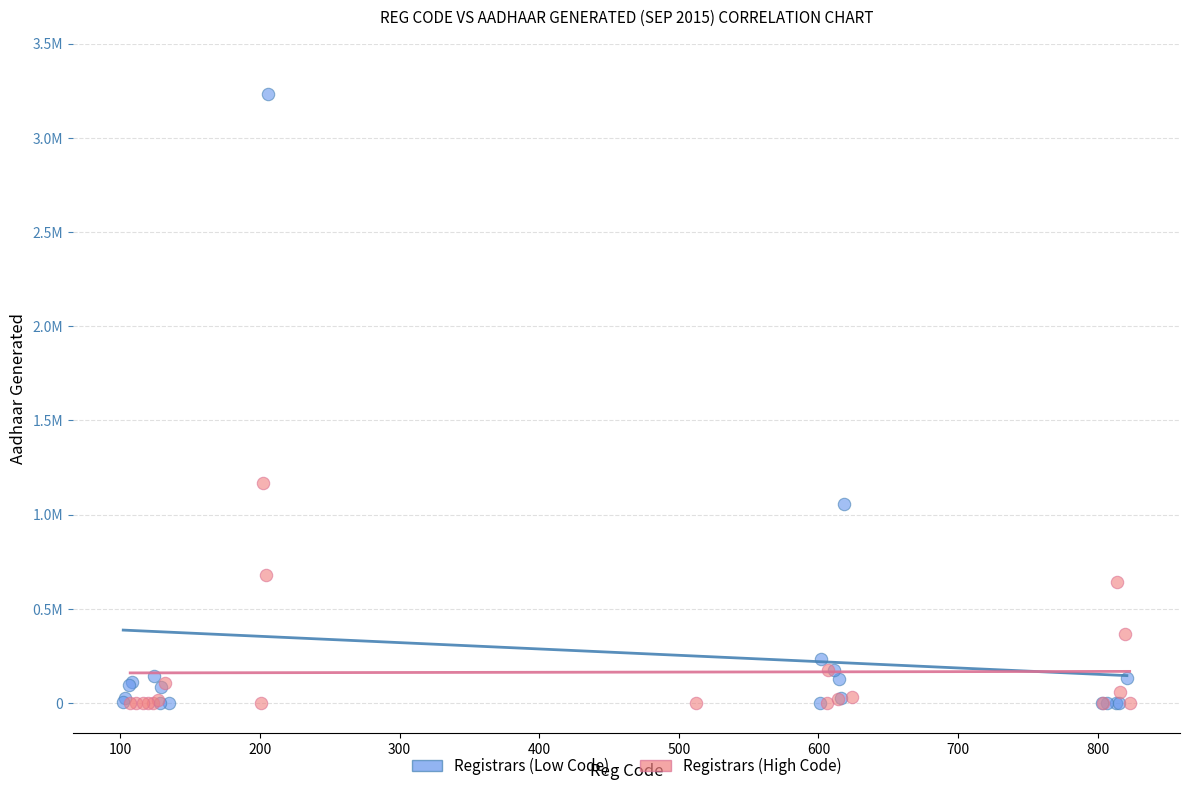

Which series contains the highest Y value?

Registrars (Low Code)